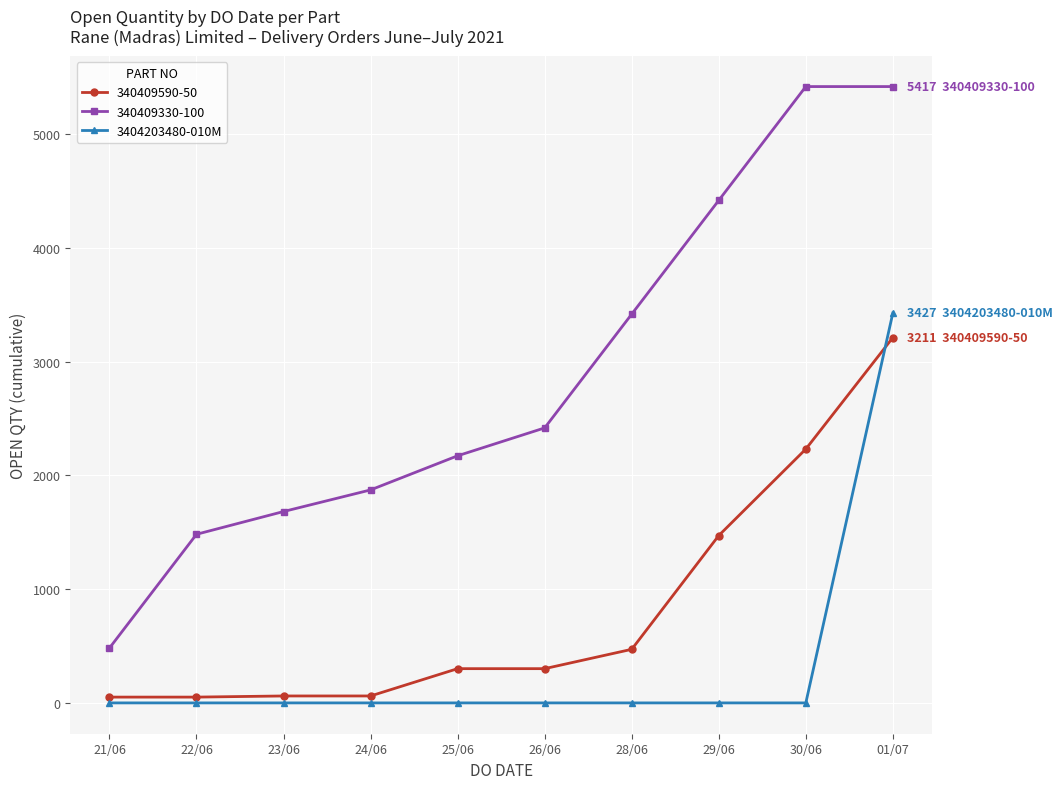

The value of 340409330-100 at 29/06 is 4417. True or false?

True